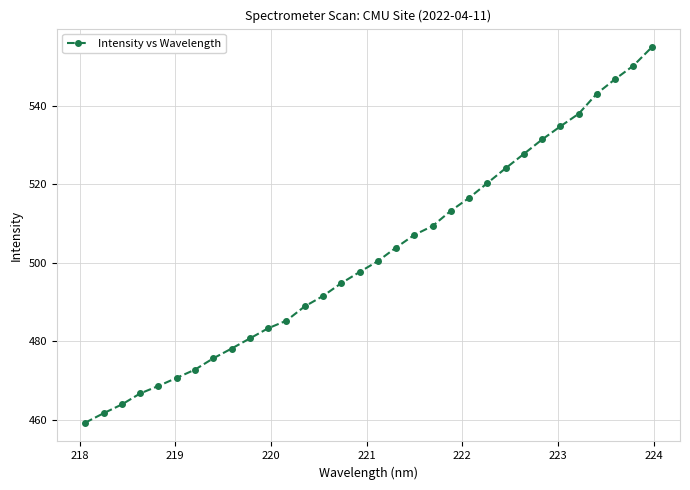

True or false: there are more than 2 points higher than both neighbors.

False